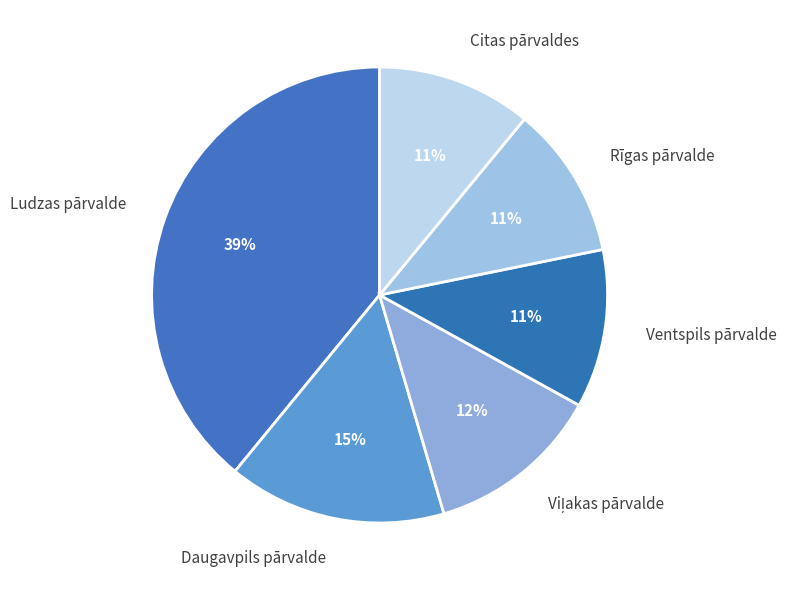

Does Daugavpils pārvalde represent more than half of the total?

No